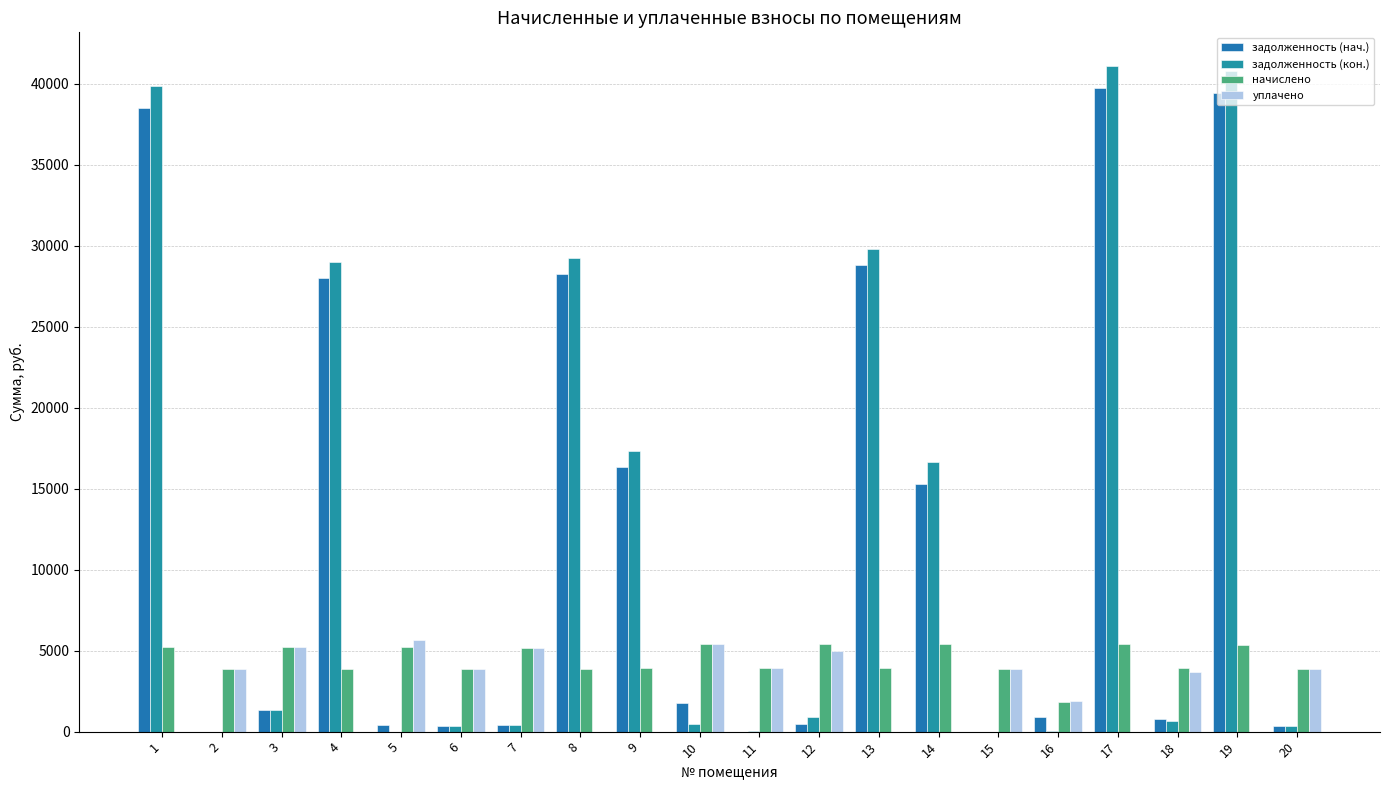

What are all the series names shown in the legend?

задолженность (нач.), задолженность (кон.), начислено, уплачено